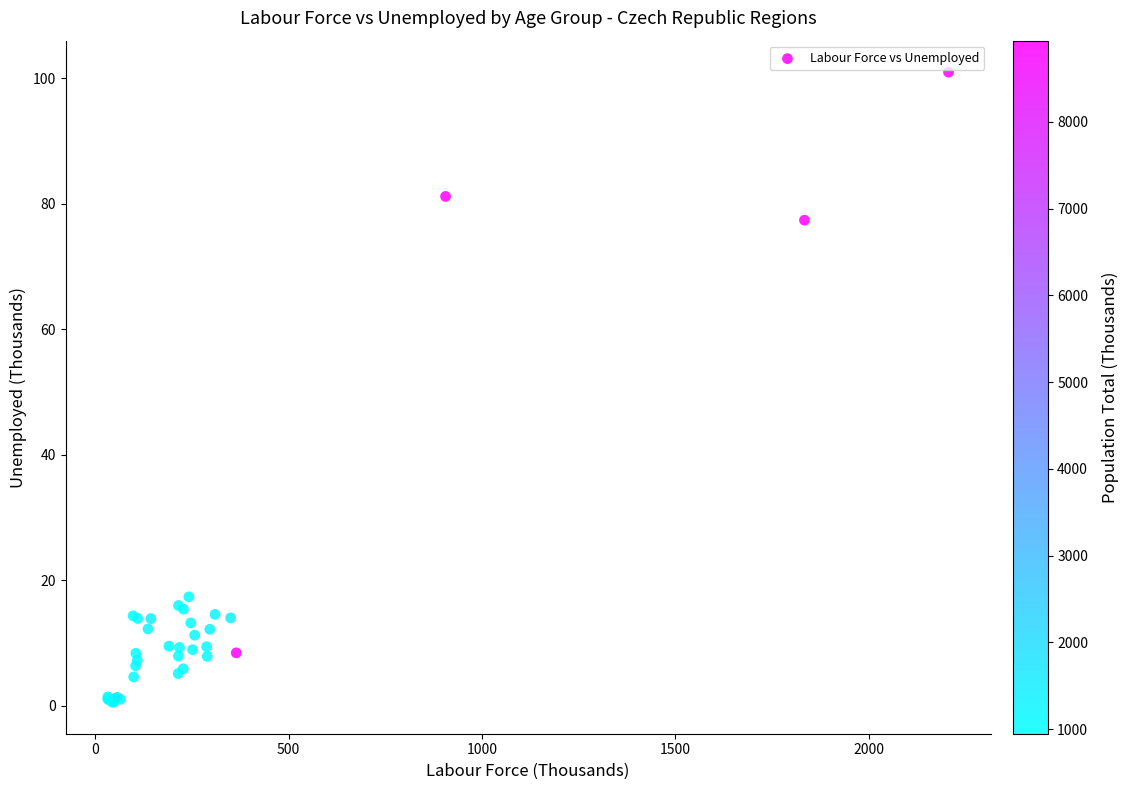

What Y value in the scatter plot is closest to 50?

77.4